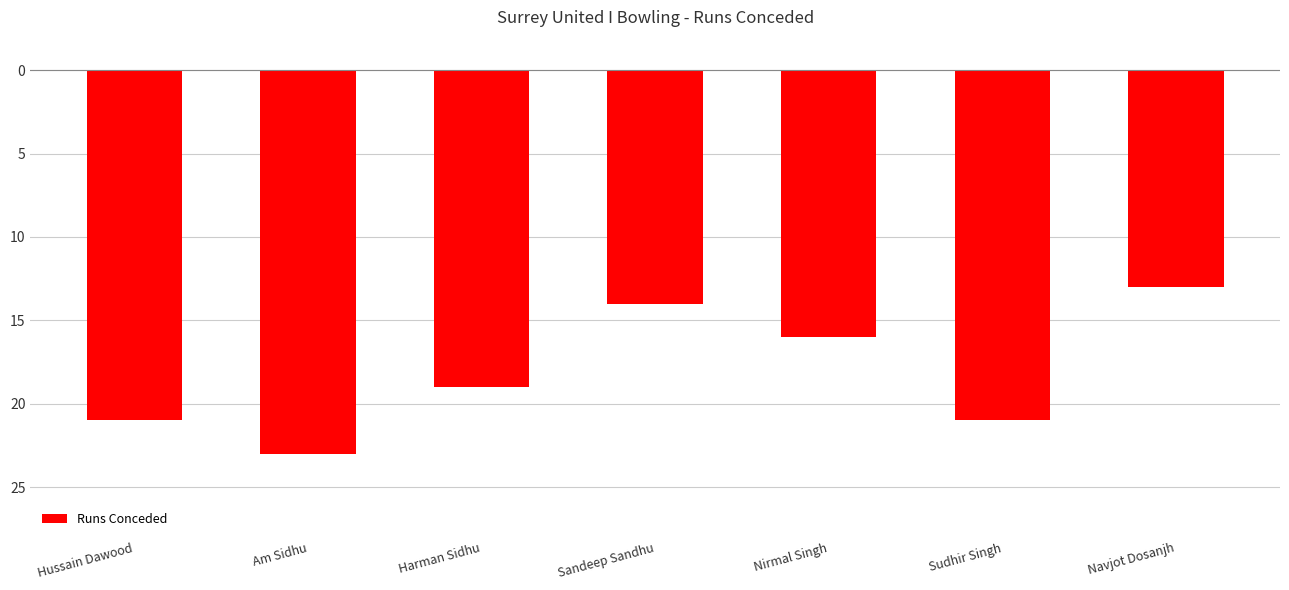

Count the number of data series in this chart.

1